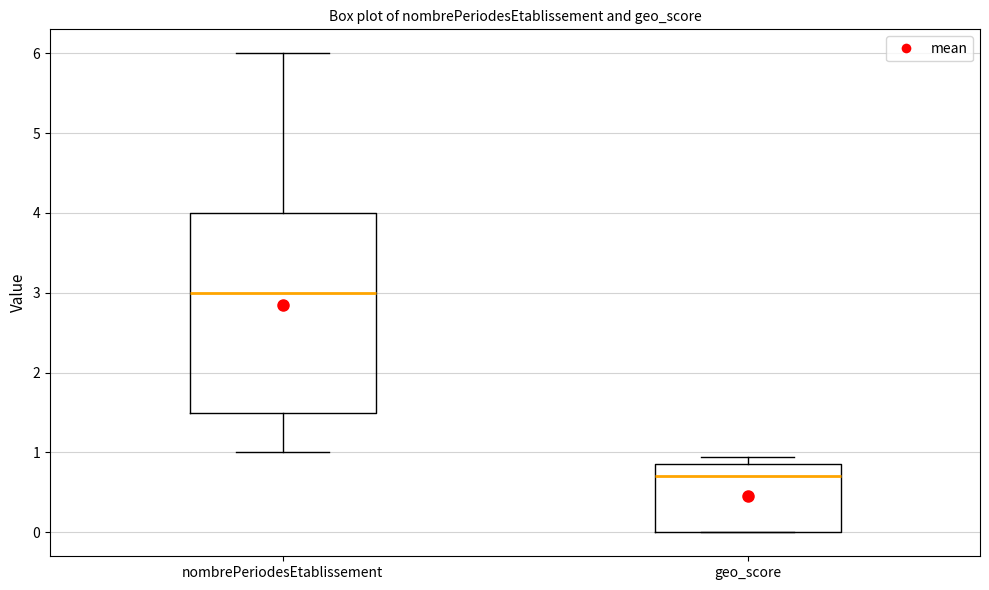

Where is the lower edge of the box for nombrePeriodesEtablissement on the y-axis? The values are not printed on the chart, so give them approximately, as read against the axis.

1.5